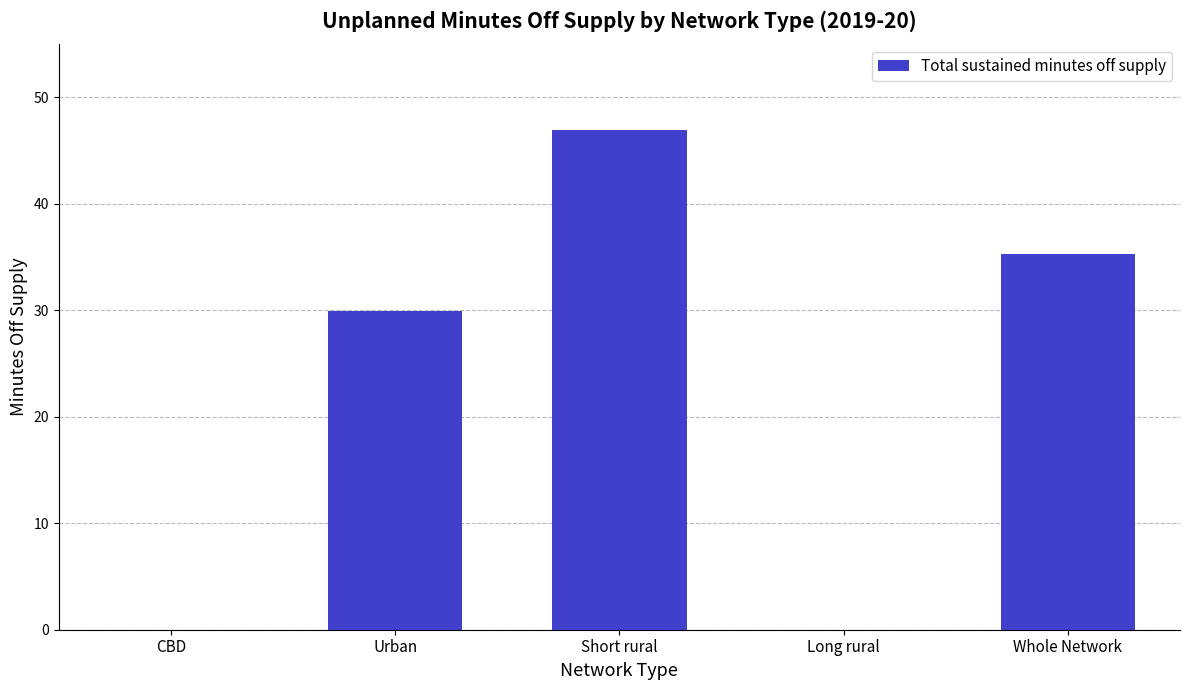

How many data points does each series have?

5